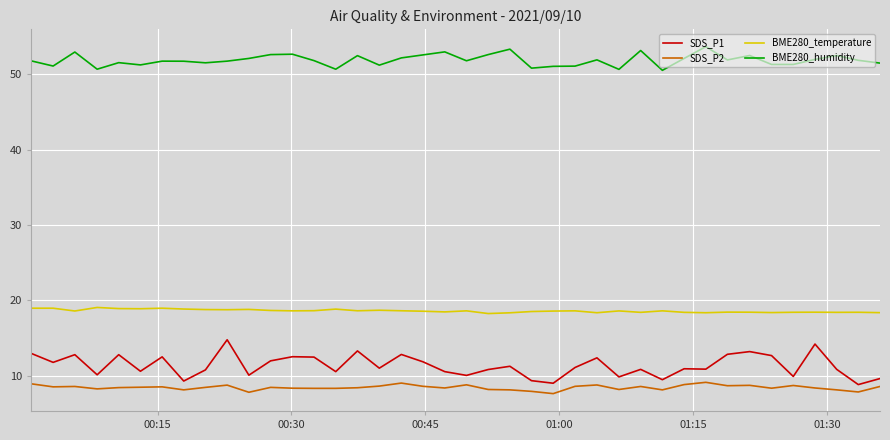

What is the minimum value shown in the chart?

7.6